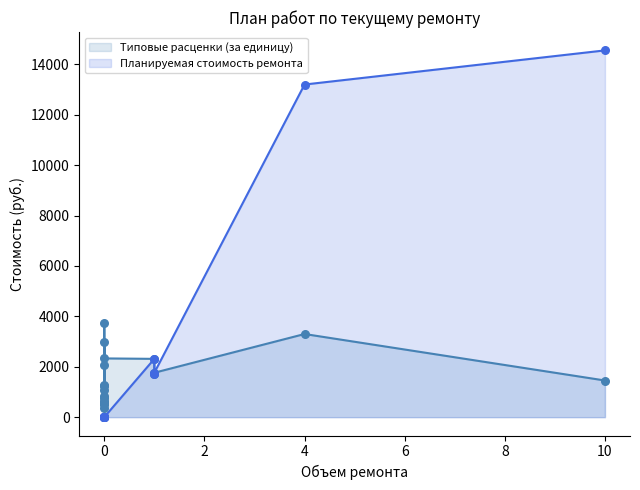

What are all the series names shown in the legend?

Типовые расценки (за единицу), Планируемая стоимость ремонта